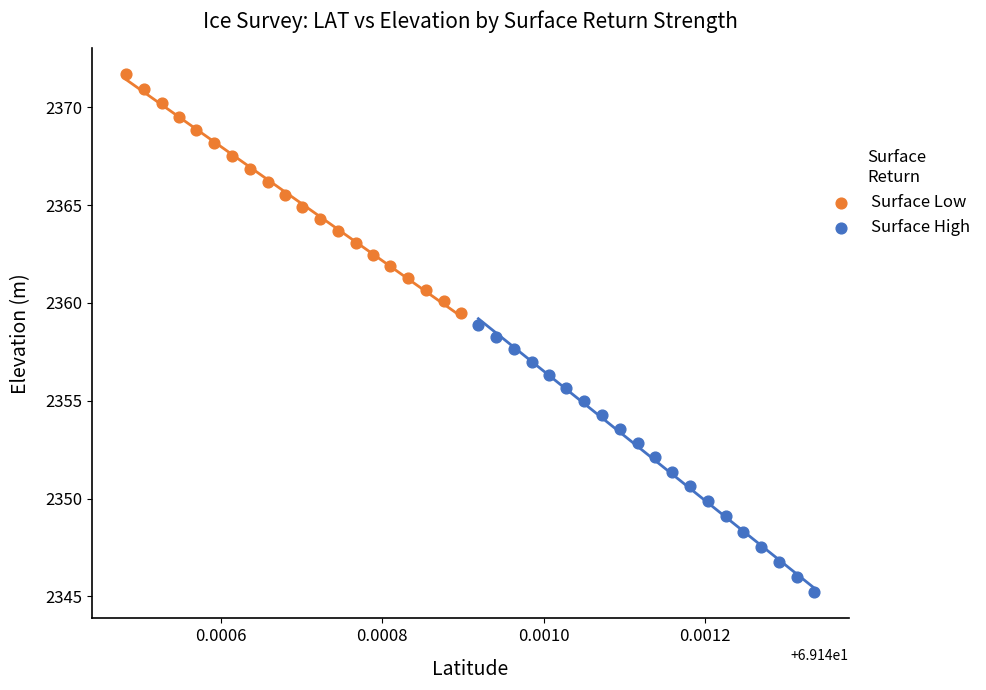

Which series has the widest spread of Y values?

Surface High